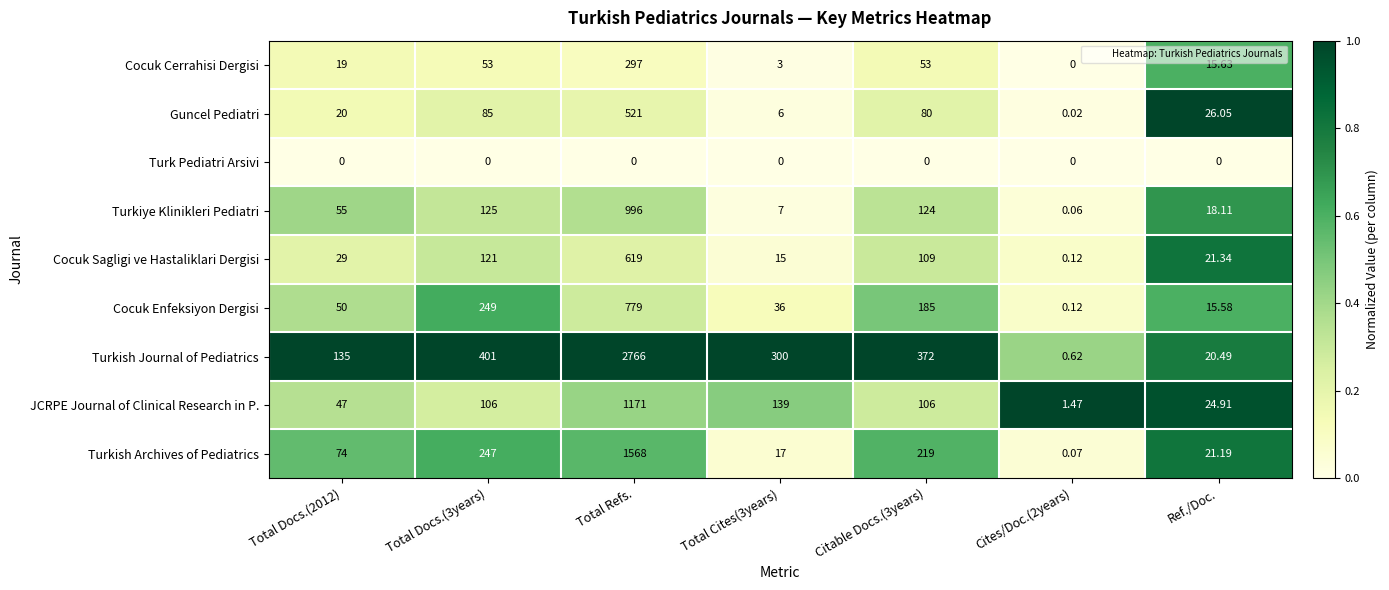

At which category is the sum across all series the highest?

Total Refs.